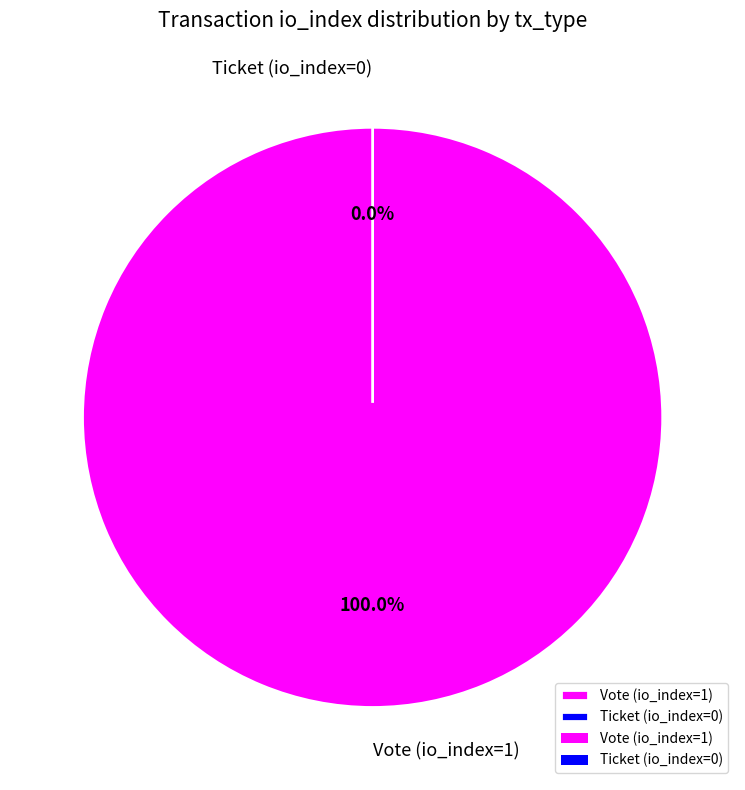

Is it true that Vote (io_index=1) is 100% of the pie?

True